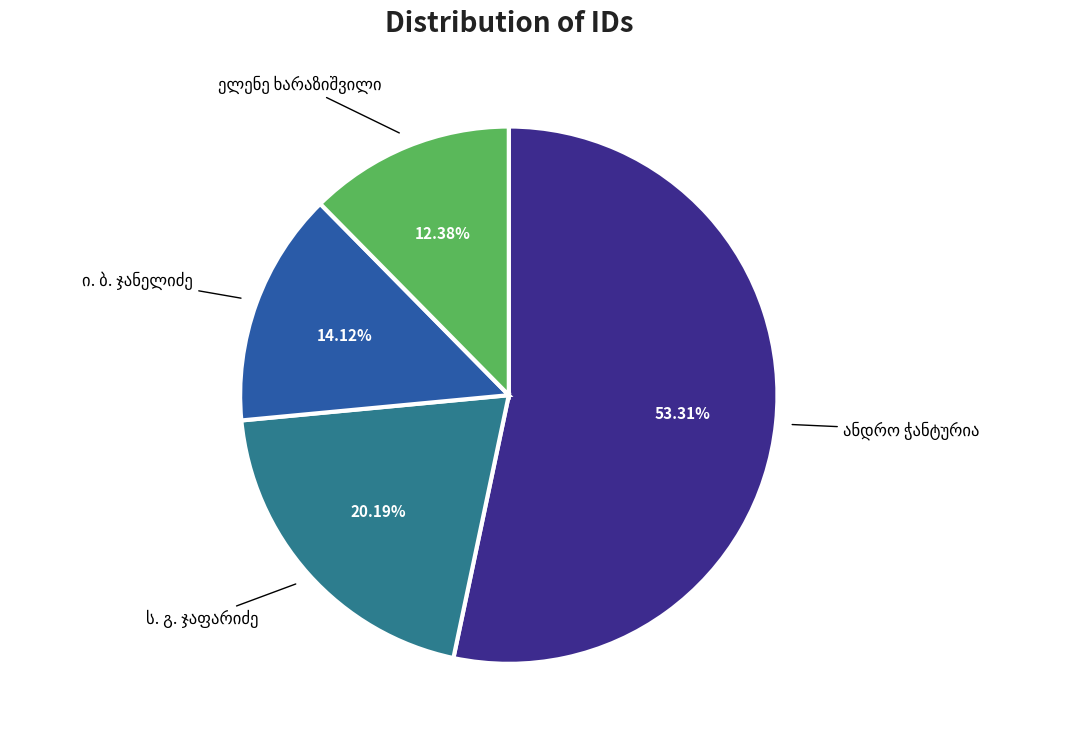

Is there any slice that represents more than half of the pie?

Yes